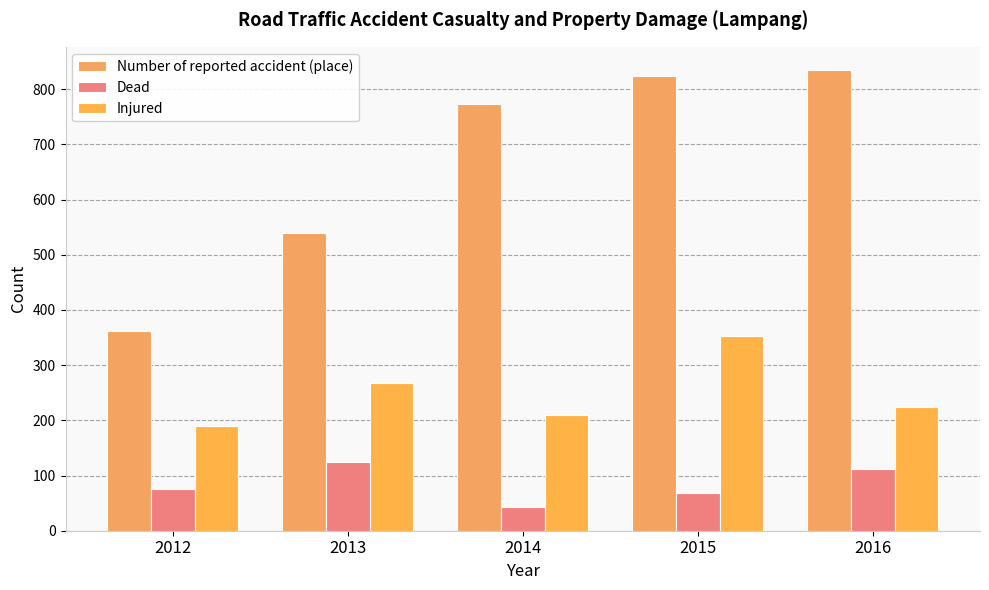

At 2015, list the series in order from smallest to largest.

Dead, Injured, Number of reported accident (place)